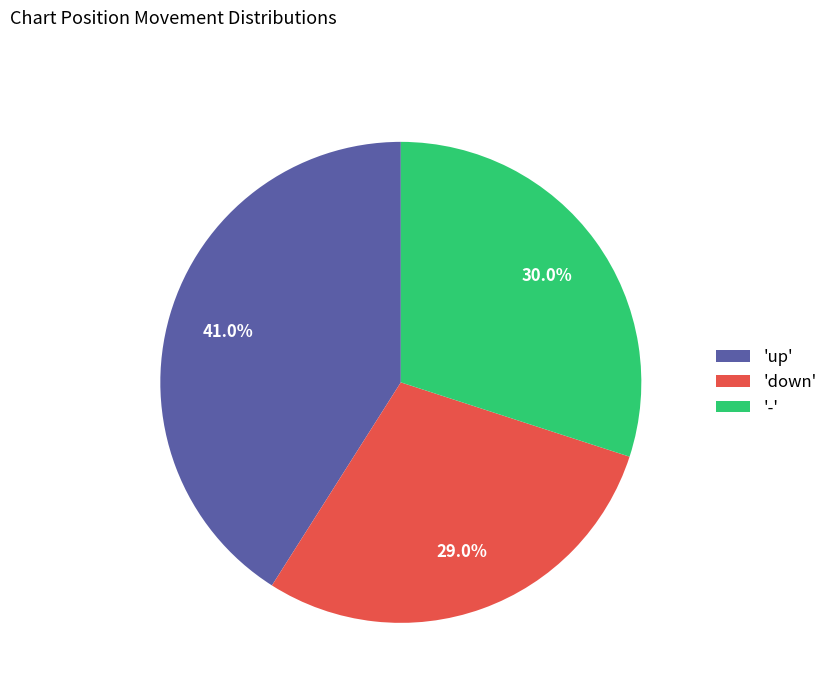

What is the ratio of the value at 'up' to the value at '-'?

1.4